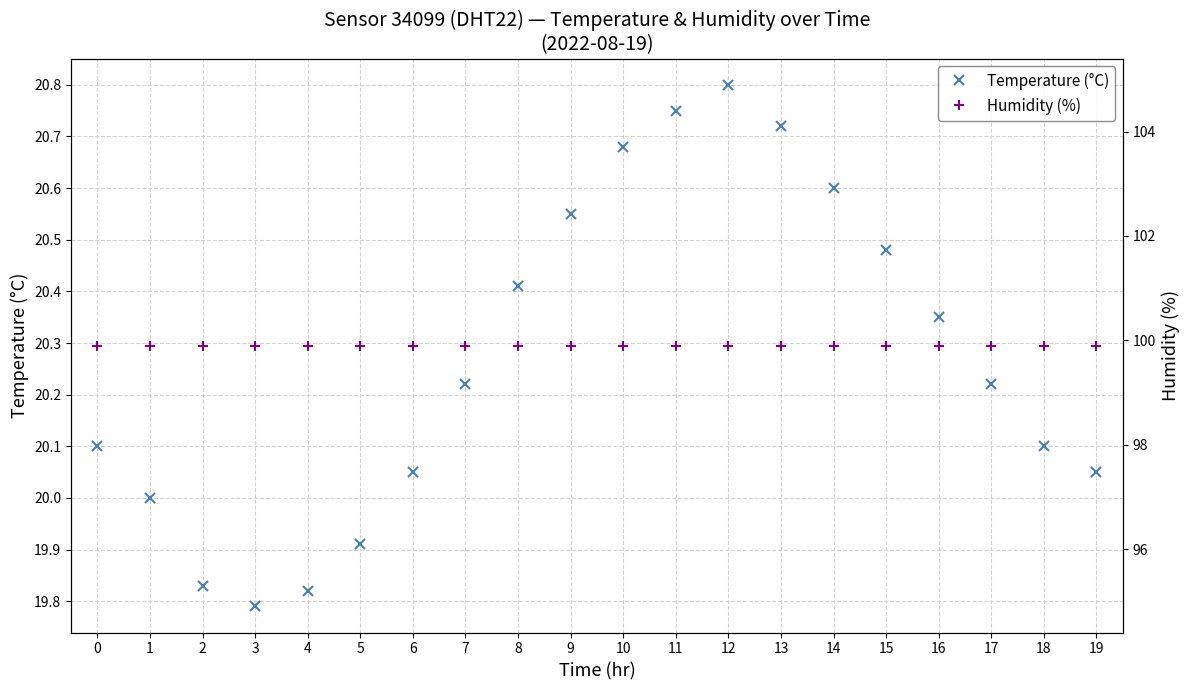

Reading left to right, transcribe all the data shown in this chart.

Temperature (°C): 0=20.1	1=20.0	2=19.8	3=19.8	4=19.8	5=19.9	6=20.1	7=20.2	8=20.4	9=20.6	10=20.7	11=20.8	12=20.8	13=20.7	14=20.6	15=20.5	16=20.4	17=20.2	18=20.1	19=20.1
Humidity (%): 0=99.9	1=99.9	2=99.9	3=99.9	4=99.9	5=99.9	6=99.9	7=99.9	8=99.9	9=99.9	10=99.9	11=99.9	12=99.9	13=99.9	14=99.9	15=99.9	16=99.9	17=99.9	18=99.9	19=99.9